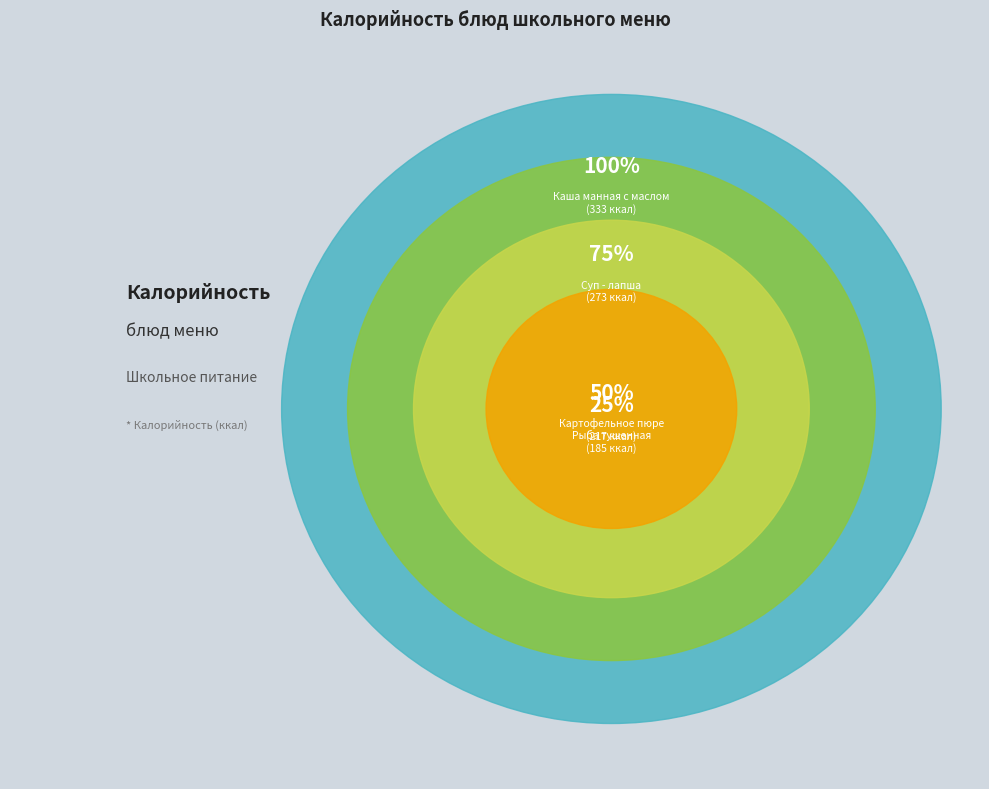

Does any single category account for the majority?

No